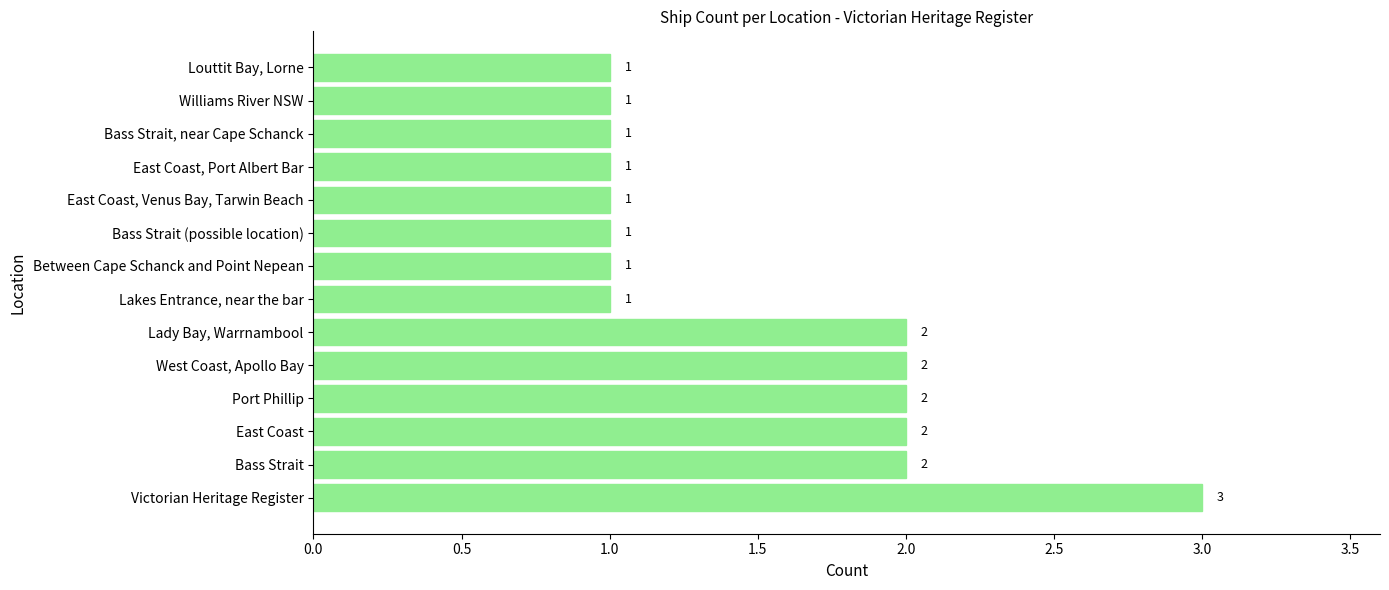

True or false: the data shows 2 at West Coast, Apollo Bay.

True